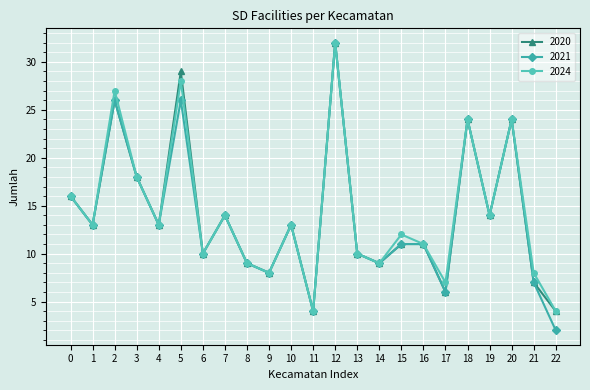

Reading left to right, transcribe all the data shown in this chart.

2020: 16	13	26	18	13	29	10	14	9	8	13	4	32	10	9	11	11	6	24	14	24	7	4
2021: 16	13	26	18	13	26	10	14	9	8	13	4	32	10	9	11	11	6	24	14	24	7	2
2024: 16	13	27	18	13	28	10	14	9	8	13	4	32	10	9	12	11	7	24	14	24	8	4